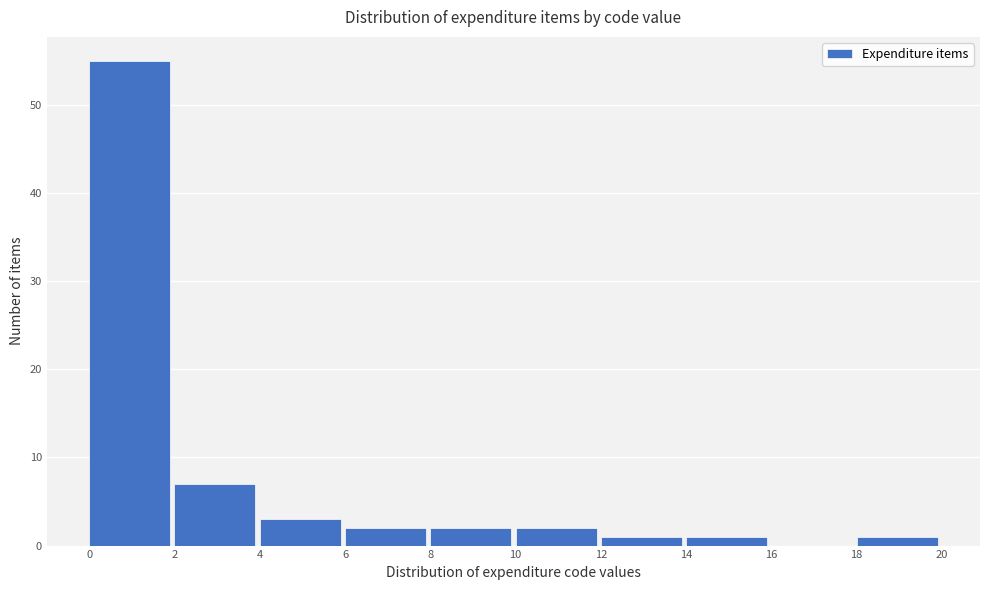

Which range on the x-axis has the tallest bar?

0 to 2